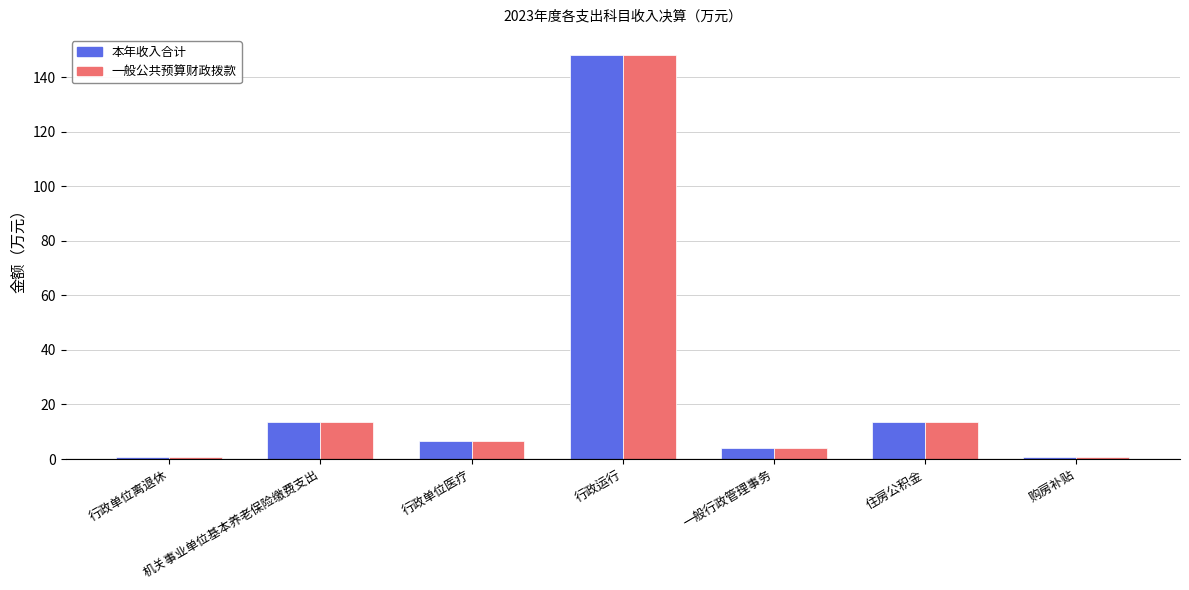

Is the value of 一般公共预算财政拨款 at 行政单位医疗 greater than the value of 本年收入合计 at 机关事业单位基本养老保险缴费支出?

No